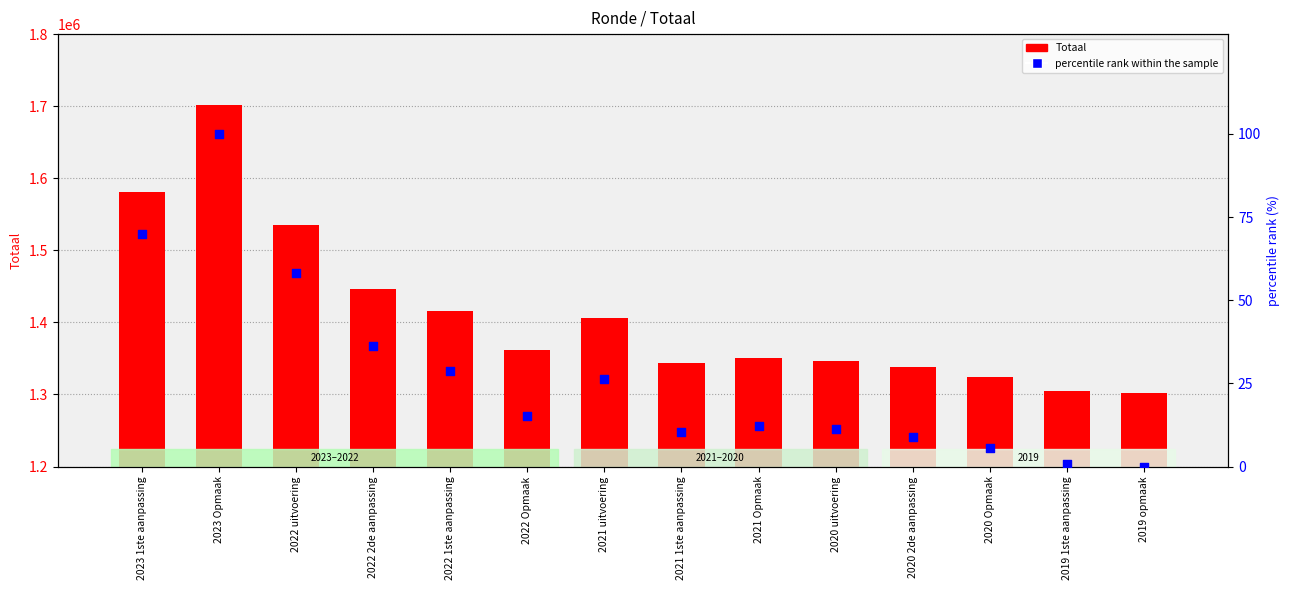

At which category is the sum across all series the highest?

2023 Opmaak